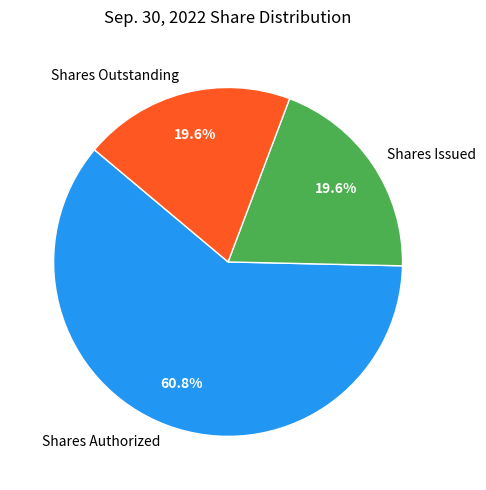

What portion of the pie excludes Shares Issued?

80.4%